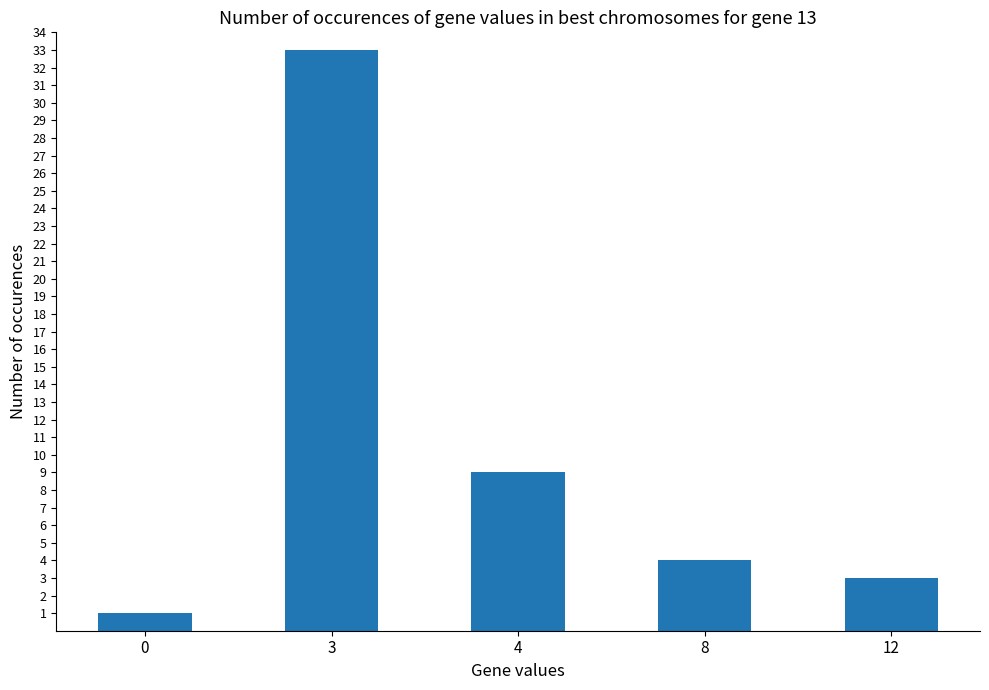

At which label is the value closest to 17?

4